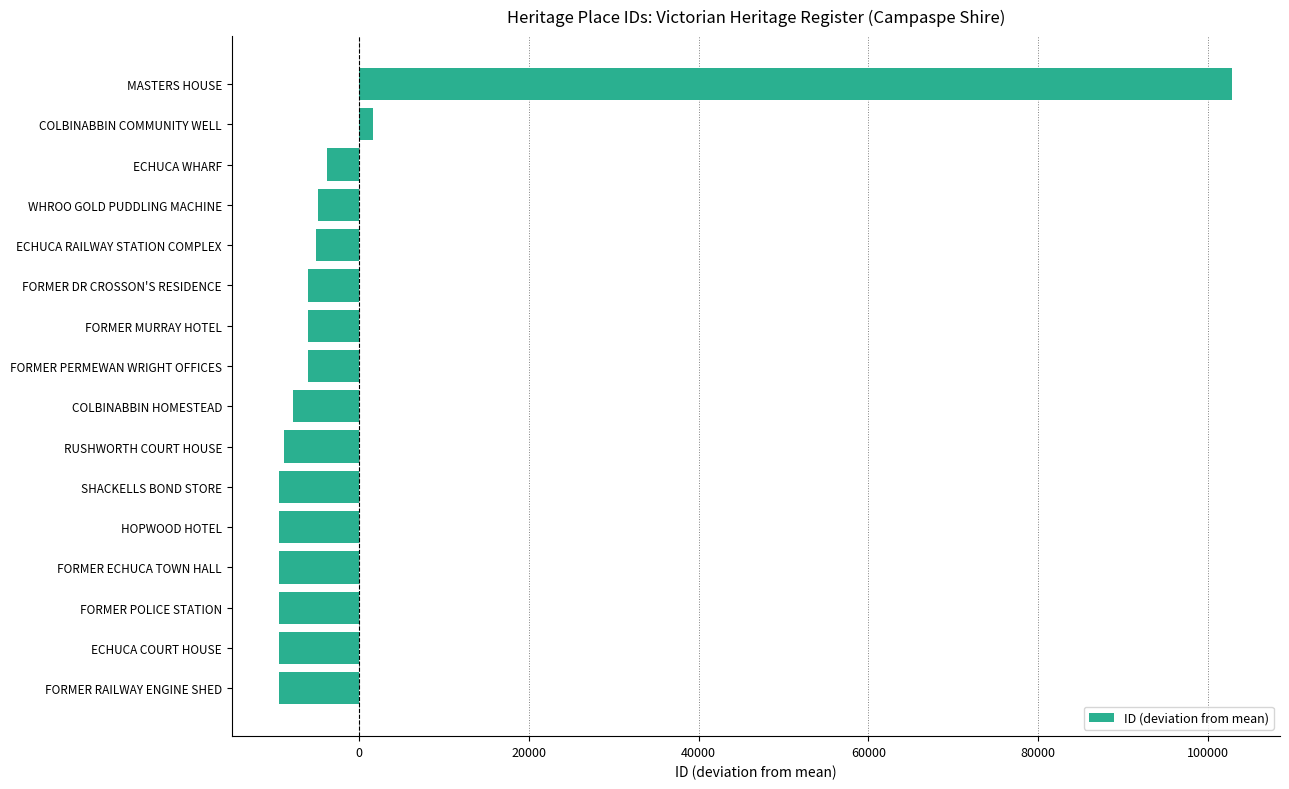

The value at ECHUCA COURT HOUSE is -9393.4. True or false?

True